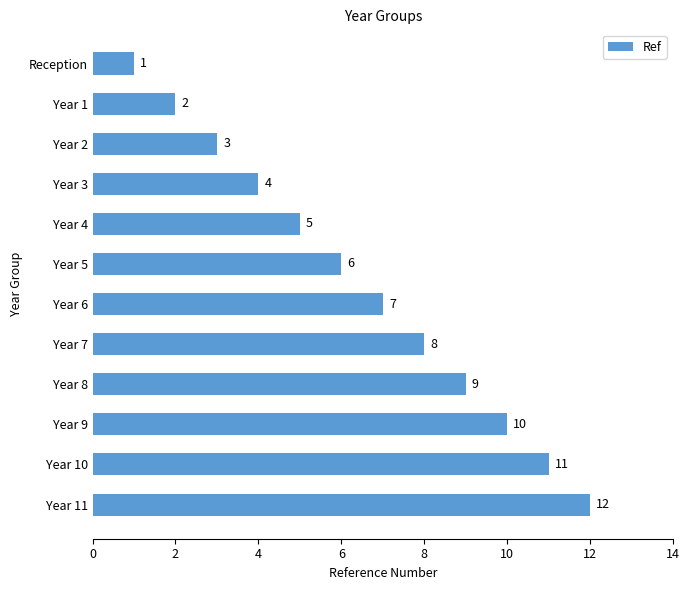

What is the difference between the values at Year 1 and Year 5?

4